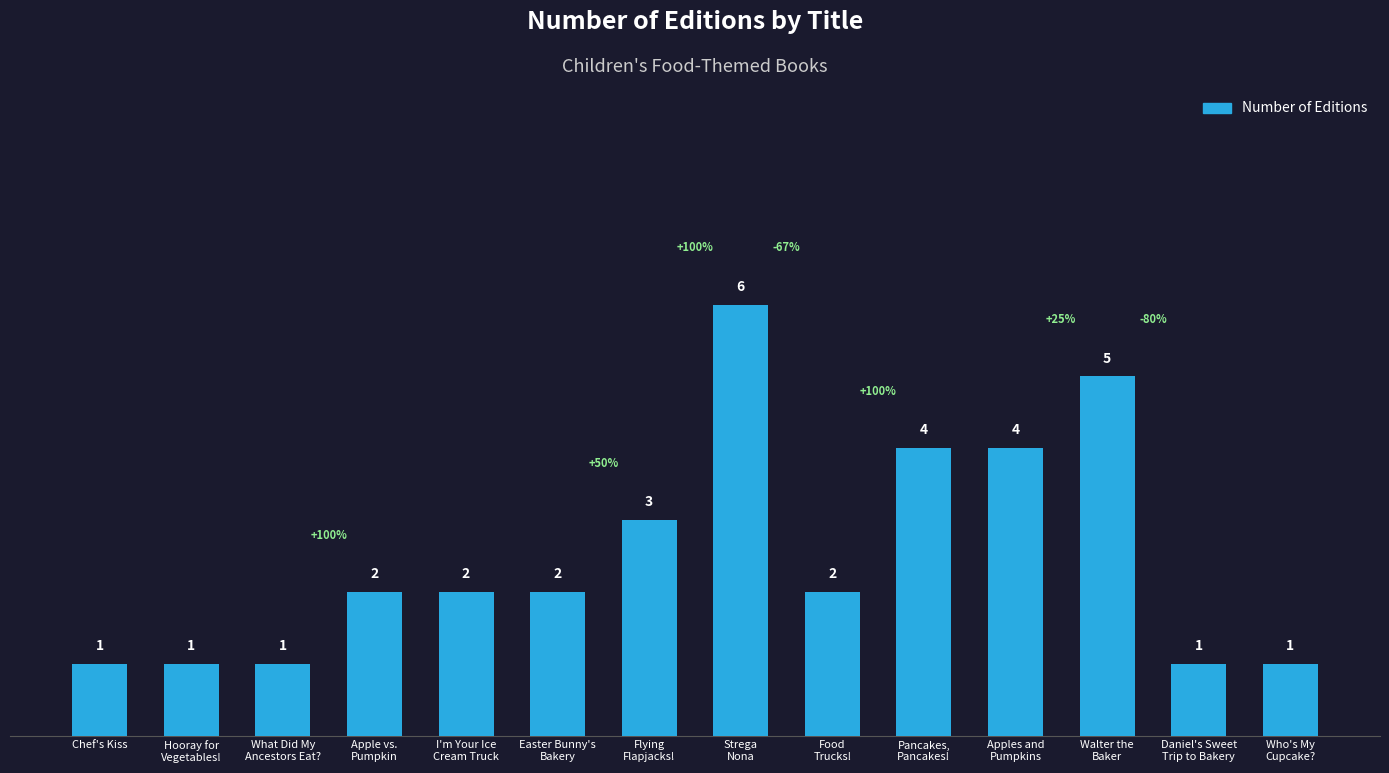

Reading left to right, transcribe all the data shown in this chart.

Chef's Kiss=1	Hooray for
Vegetables!=1	What Did My
Ancestors Eat?=1	Apple vs.
Pumpkin=2	I'm Your Ice
Cream Truck=2	Easter Bunny's
Bakery=2	Flying
Flapjacks!=3	Strega
Nona=6	Food
Trucks!=2	Pancakes,
Pancakes!=4	Apples and
Pumpkins=4	Walter the
Baker=5	Daniel's Sweet
Trip to Bakery=1	Who's My
Cupcake?=1